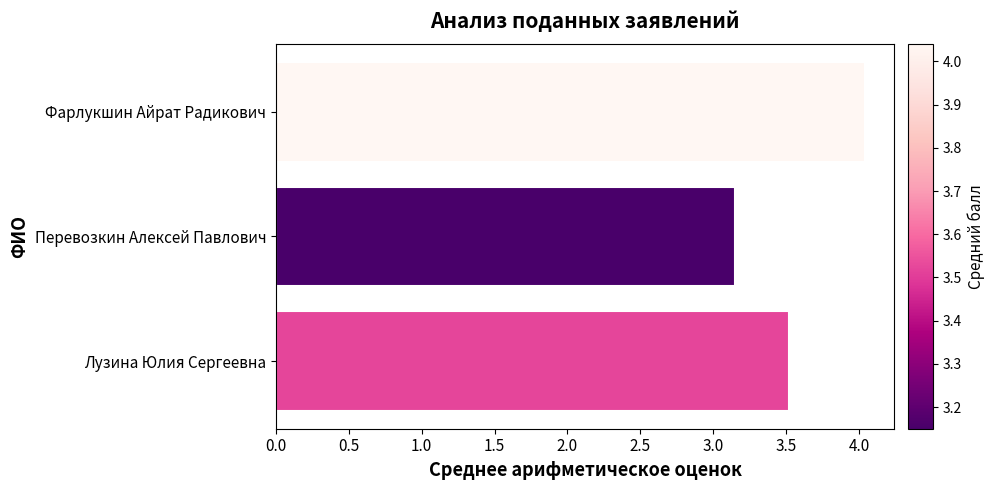

What is the ratio of the value at Лузина Юлия Сергеевна to the value at Перевозкин Алексей Павлович?

1.1